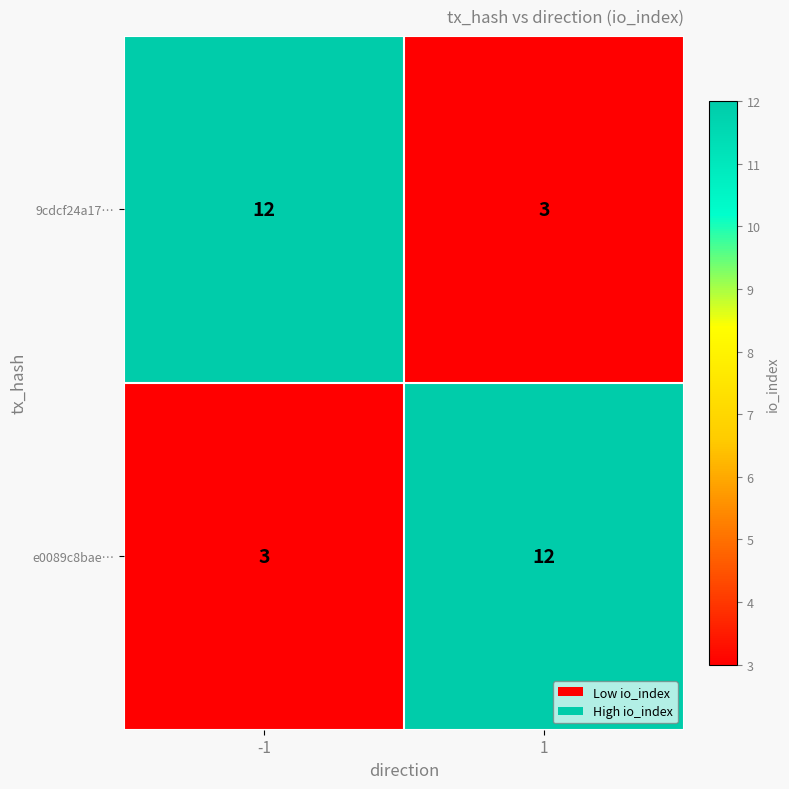

What is the average value of the e0089c8bae… series?

8